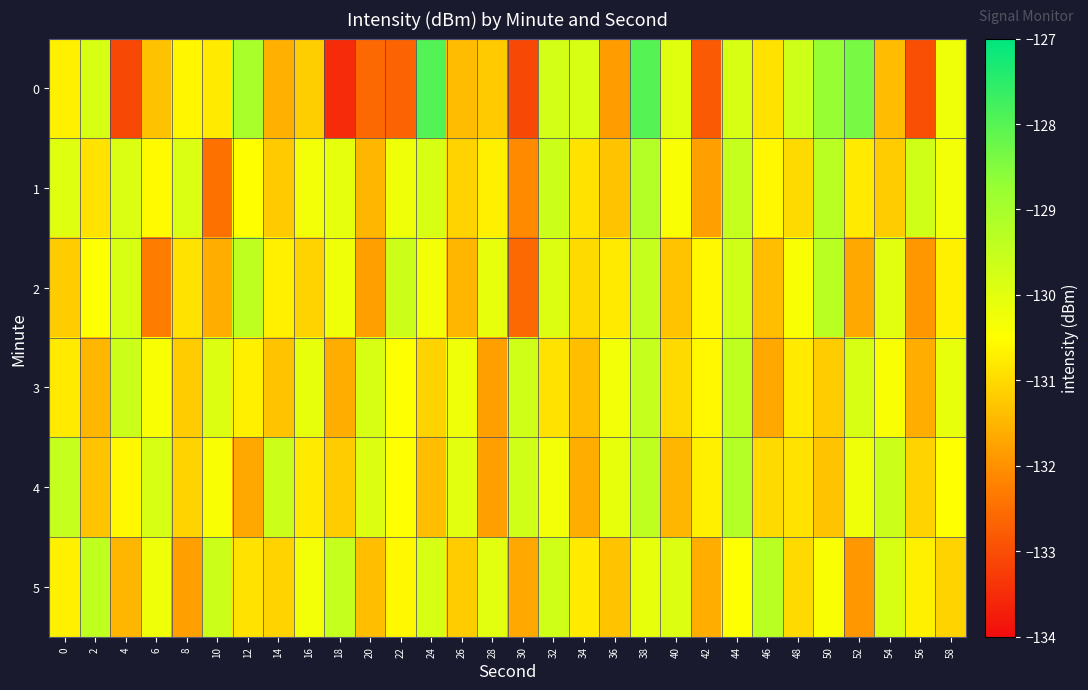

Between 32 and 46, which series saw the biggest shift?

2